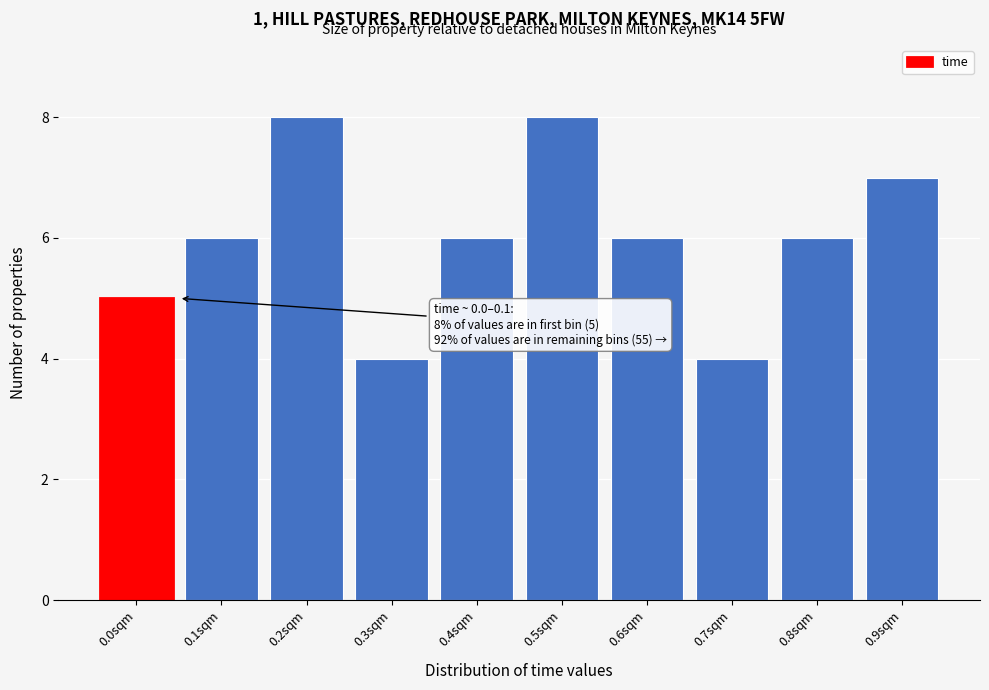

Reading left to right, transcribe all the data shown in this chart.

0.0sqm=5	0.1sqm=6	0.2sqm=8	0.3sqm=4	0.4sqm=6	0.5sqm=8	0.6sqm=6	0.7sqm=4	0.8sqm=6	0.9sqm=7